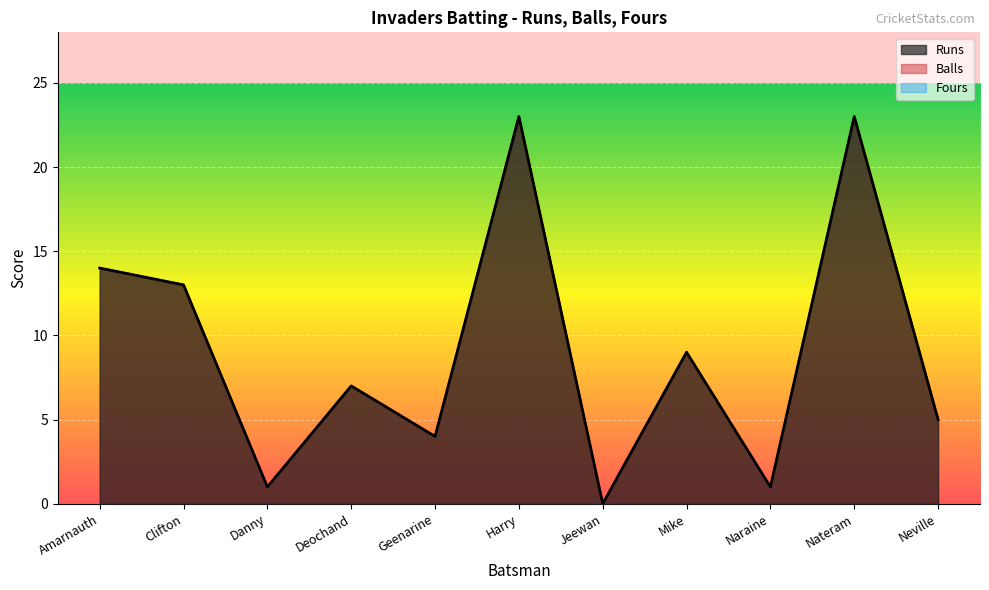

True or false: Balls and Runs cross at least once.

False